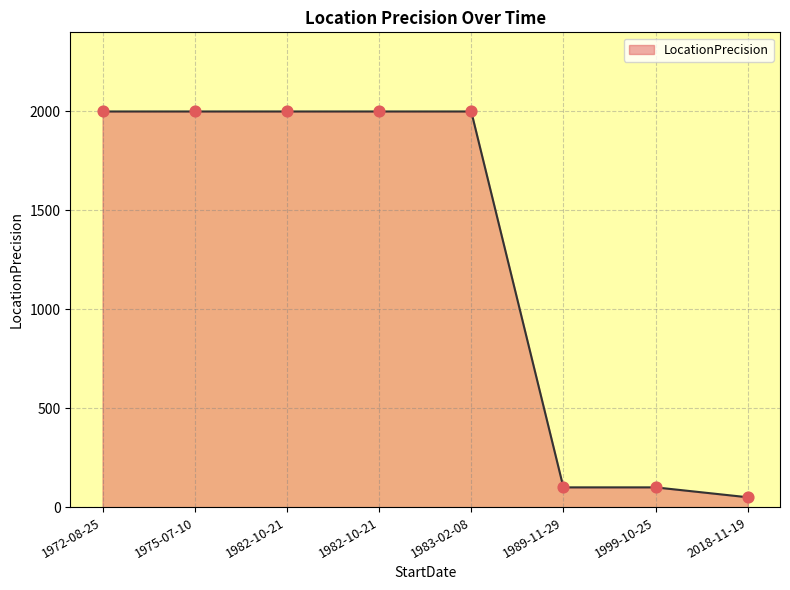

What is the ratio of the value at 1972-08-25 to the value at 2018-11-19?

40.0